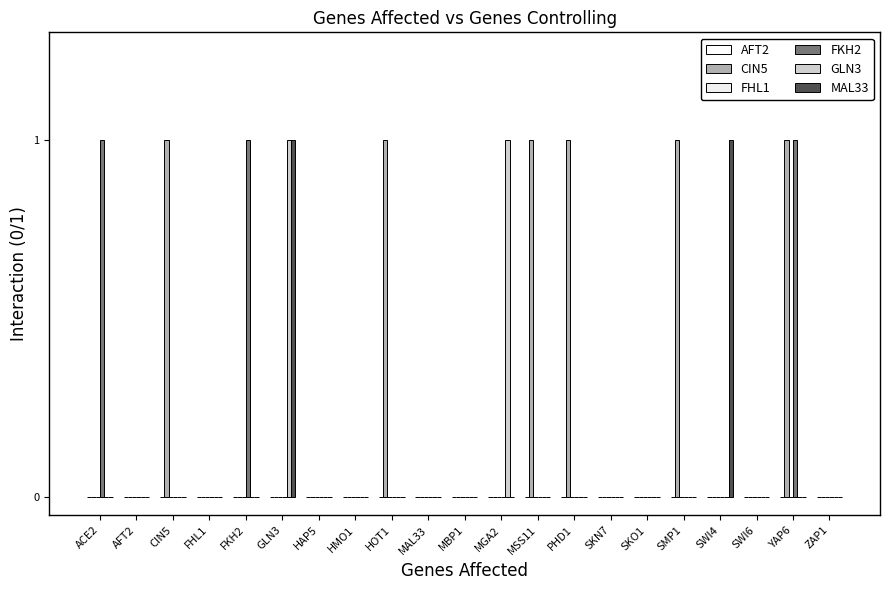

How many categories are shown in the chart?

21